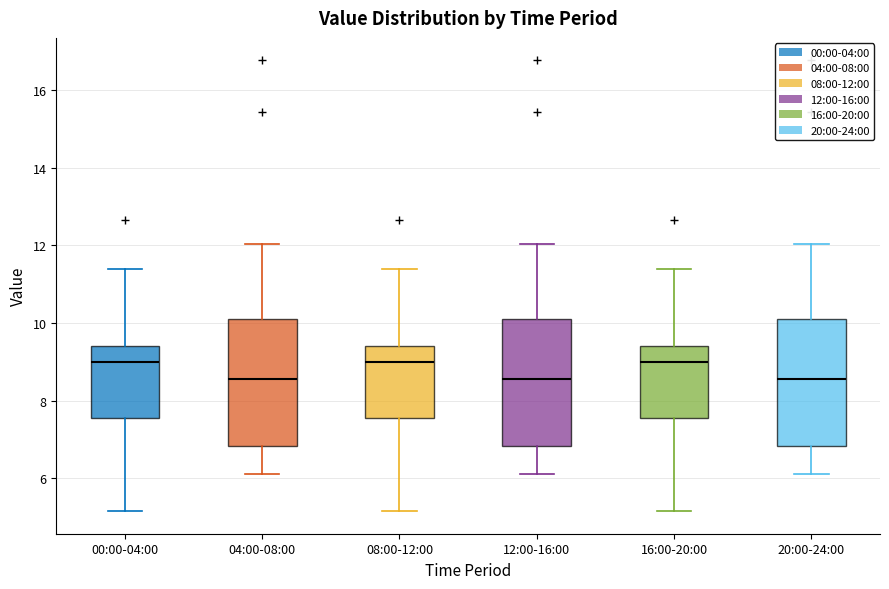

Where does the median line of the box for 08:00-12:00 sit on the y-axis? The values are not printed on the chart, so give them approximately, as read against the axis.

9.0